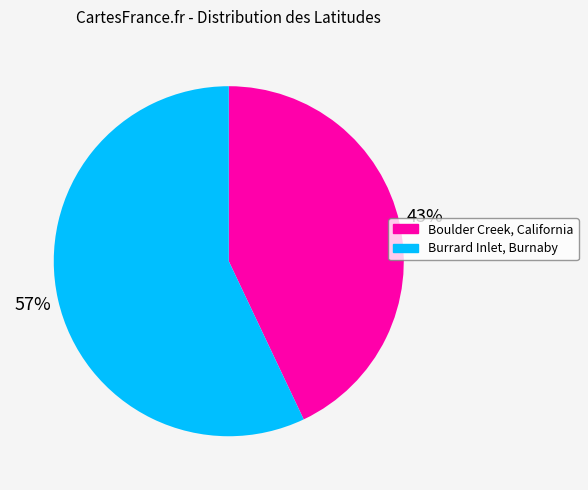

Is it true that Boulder Creek, California is 54% of the pie?

False